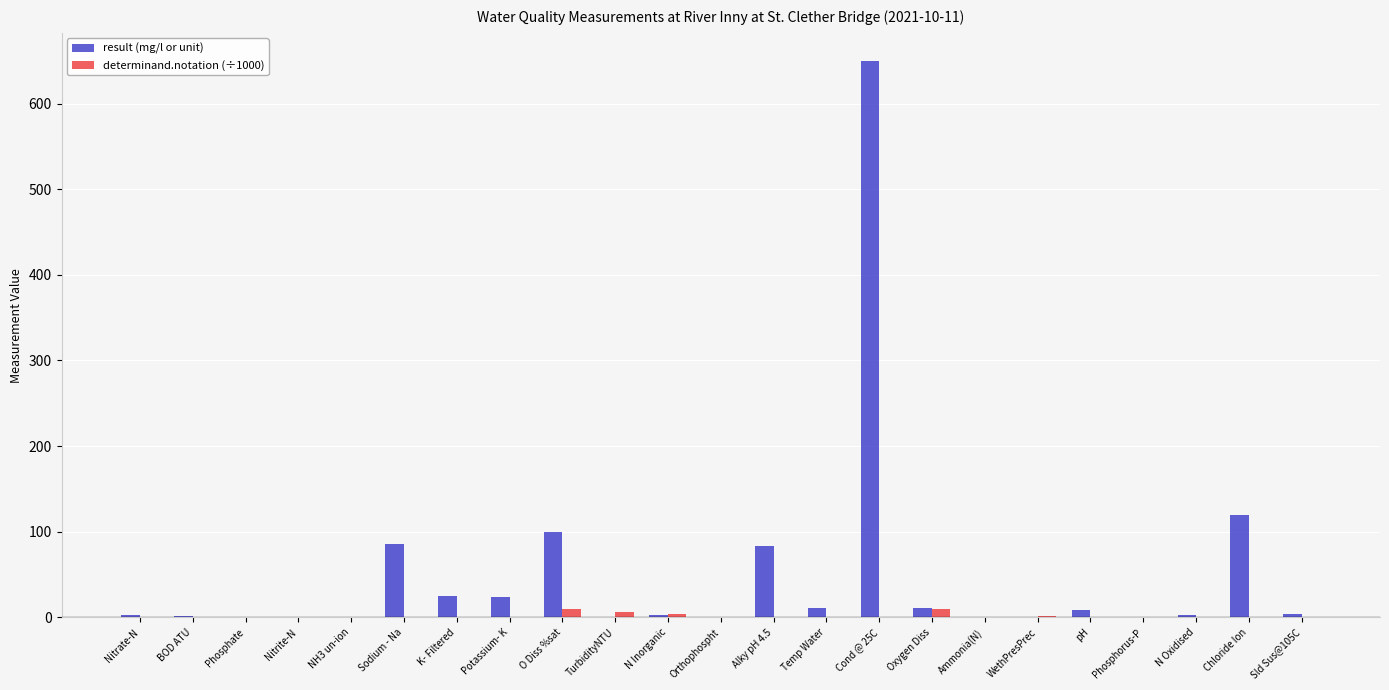

Does the chart contain stacked bars?

No